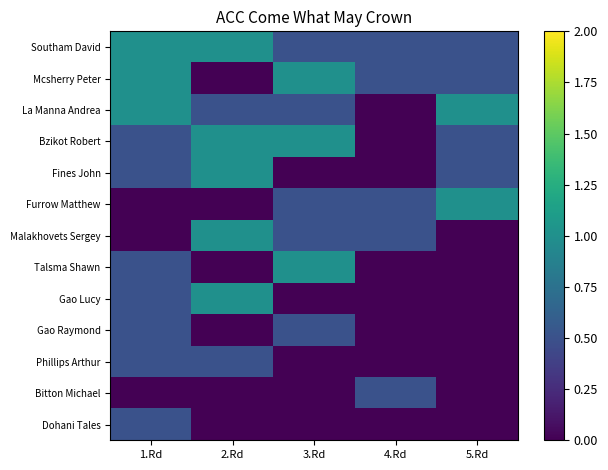

Reading right to left, what are all the values shown in this chart?

Southam David: 5.Rd=0.5	4.Rd=0.5	3.Rd=0.5	2.Rd=1.0	1.Rd=1.0
Mcsherry Peter: 5.Rd=0.5	4.Rd=0.5	3.Rd=1.0	2.Rd=0.0	1.Rd=1.0
La Manna Andrea: 5.Rd=1.0	4.Rd=0.0	3.Rd=0.5	2.Rd=0.5	1.Rd=1.0
Bzikot Robert: 5.Rd=0.5	4.Rd=0.0	3.Rd=1.0	2.Rd=1.0	1.Rd=0.5
Fines John: 5.Rd=0.5	4.Rd=0.0	3.Rd=0.0	2.Rd=1.0	1.Rd=0.5
Furrow Matthew: 5.Rd=1.0	4.Rd=0.5	3.Rd=0.5	2.Rd=0.0	1.Rd=0.0
Malakhovets Sergey: 5.Rd=0.0	4.Rd=0.5	3.Rd=0.5	2.Rd=1.0	1.Rd=0.0
Talsma Shawn: 5.Rd=0.0	4.Rd=0.0	3.Rd=1.0	2.Rd=0.0	1.Rd=0.5
Gao Lucy: 5.Rd=0.0	4.Rd=0.0	3.Rd=0.0	2.Rd=1.0	1.Rd=0.5
Gao Raymond: 5.Rd=0.0	4.Rd=0.0	3.Rd=0.5	2.Rd=0.0	1.Rd=0.5
Phillips Arthur: 5.Rd=0.0	4.Rd=0.0	3.Rd=0.0	2.Rd=0.5	1.Rd=0.5
Bitton Michael: 5.Rd=0.0	4.Rd=0.5	3.Rd=0.0	2.Rd=0.0	1.Rd=0.0
Dohani Tales: 5.Rd=0.0	4.Rd=0.0	3.Rd=0.0	2.Rd=0.0	1.Rd=0.5